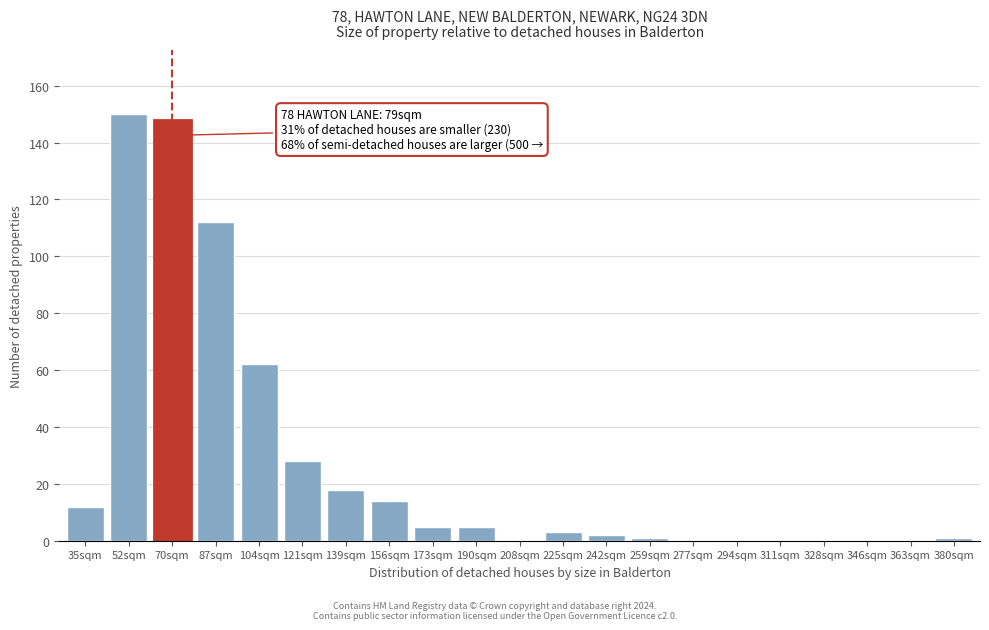

Reading right to left, what are all the values shown in this chart?

380sqm=1	363sqm=0	346sqm=0	328sqm=0	311sqm=0	294sqm=0	277sqm=0	259sqm=1	242sqm=2	225sqm=3	208sqm=0	190sqm=5	173sqm=5	156sqm=14	139sqm=18	121sqm=28	104sqm=62	87sqm=112	70sqm=148	52sqm=150	35sqm=12